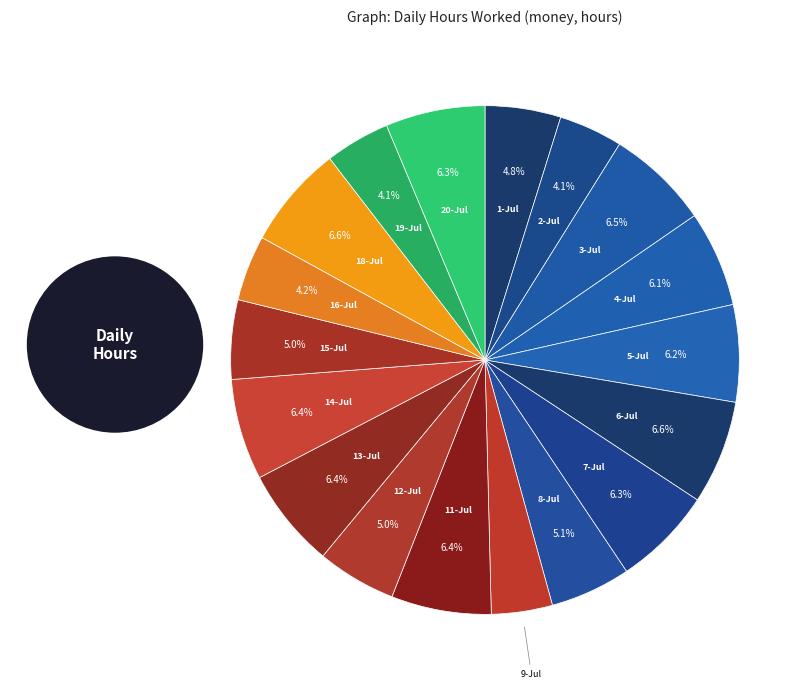

How many segments does this pie chart have?

18